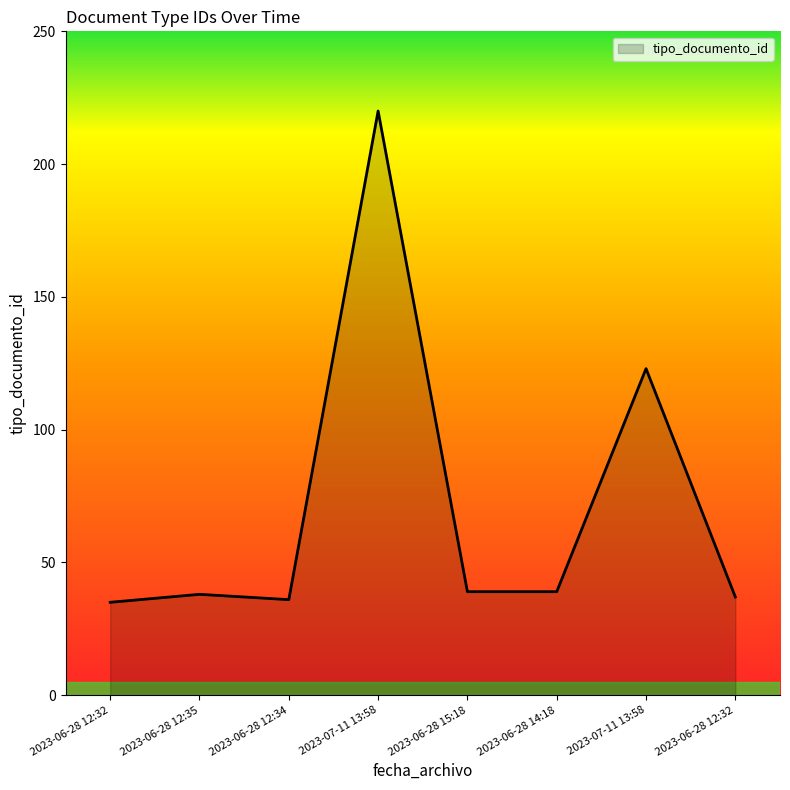

Which category has the lowest value across all series?

2023-06-28 12:32